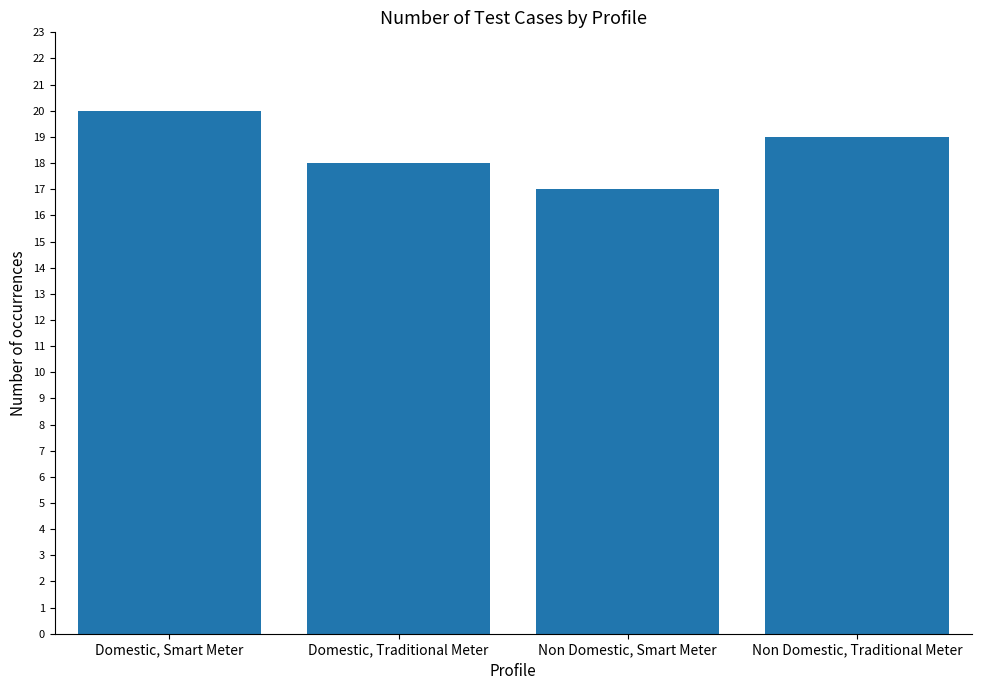

Which label corresponds to the largest value in the chart?

Domestic, Smart Meter